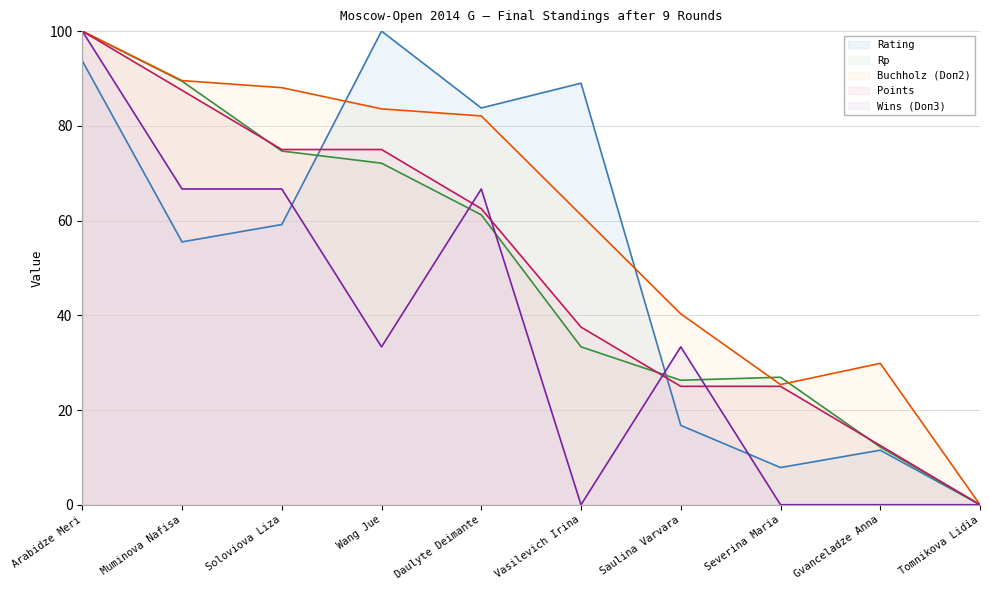

True or false: Rating has a value of 136.5 at Arabidze Meri.

False